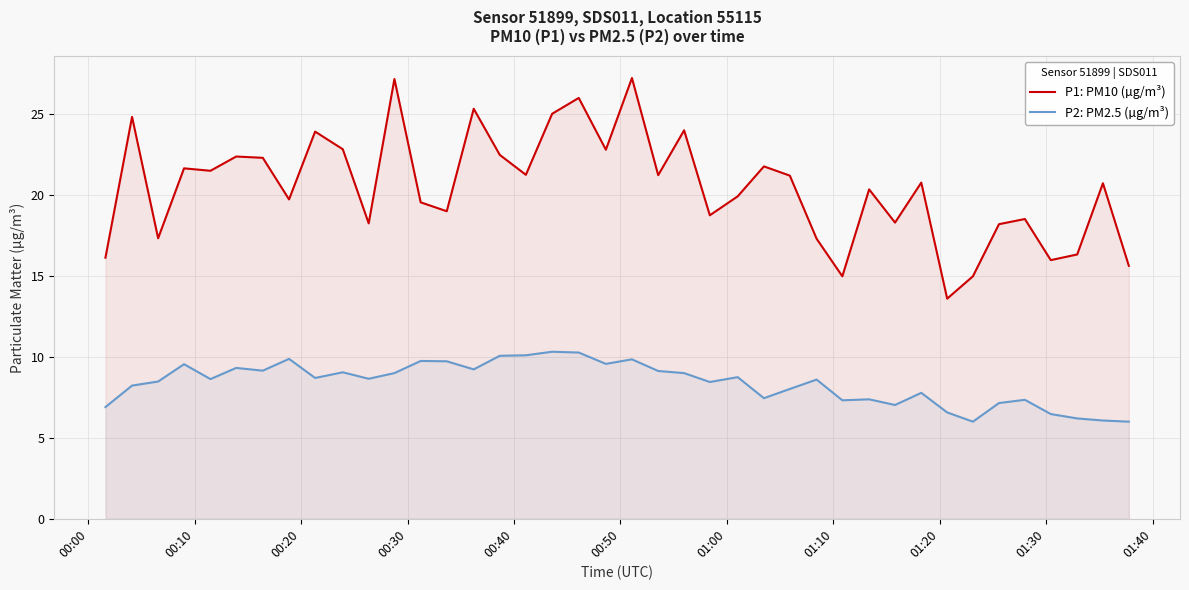

Which series has the largest total across all categories?

P1: PM10 (µg/m³)